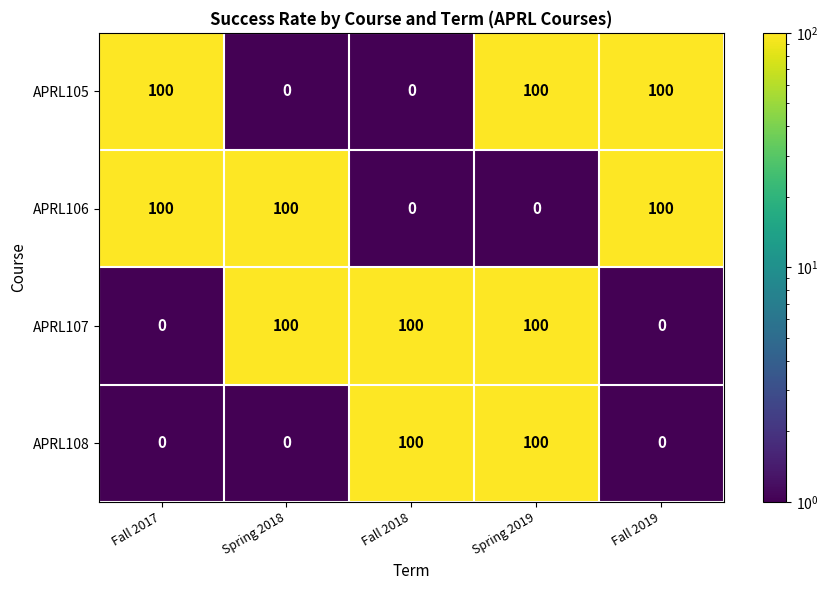

What is the maximum value shown in the chart?

100